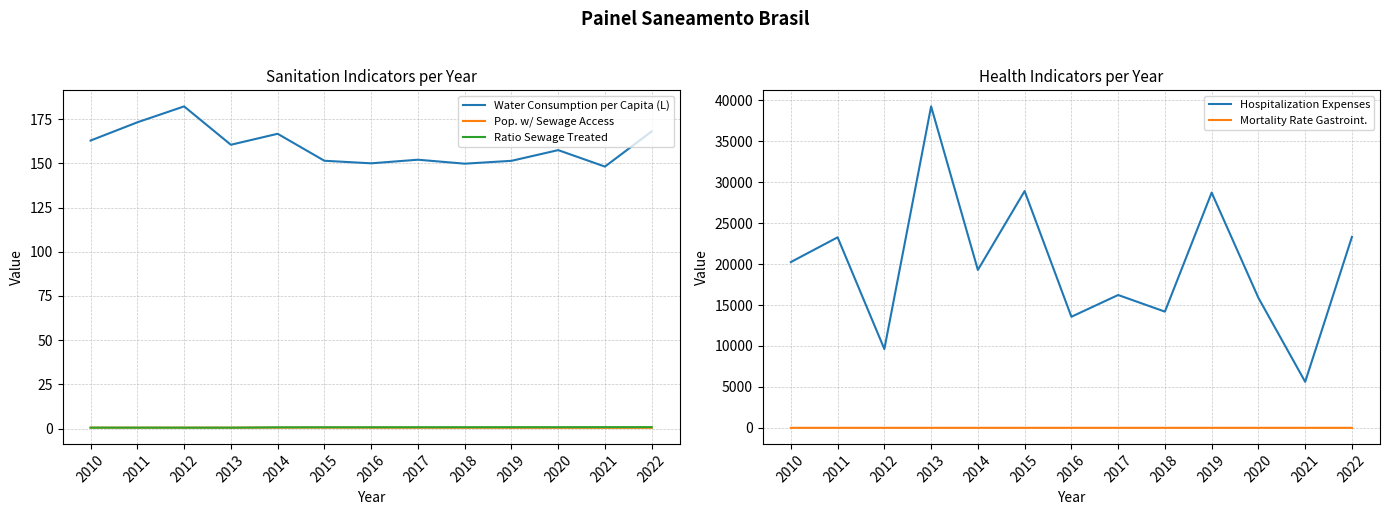

At which category does the chart reach its minimum across all series?

2013